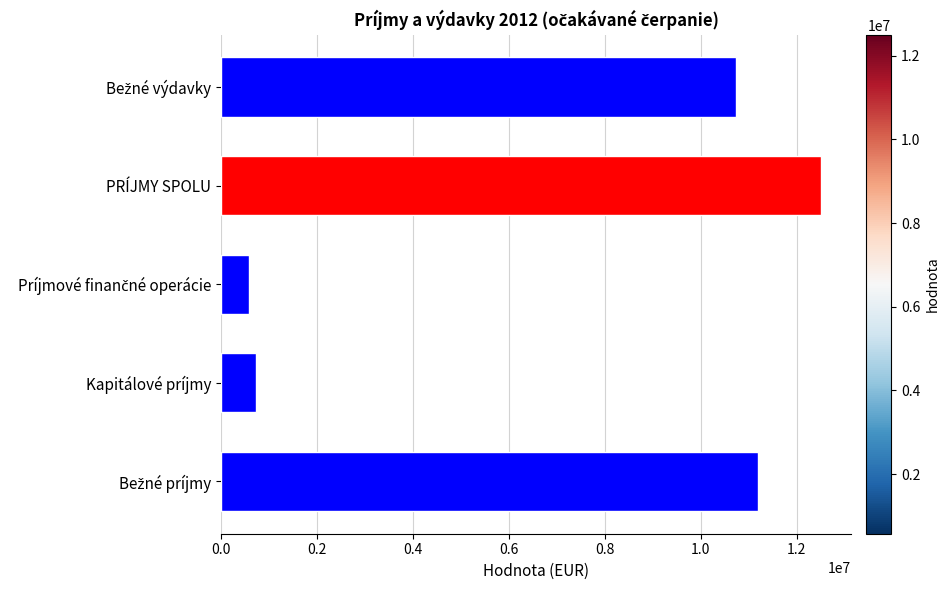

How many bars are there in total?

5